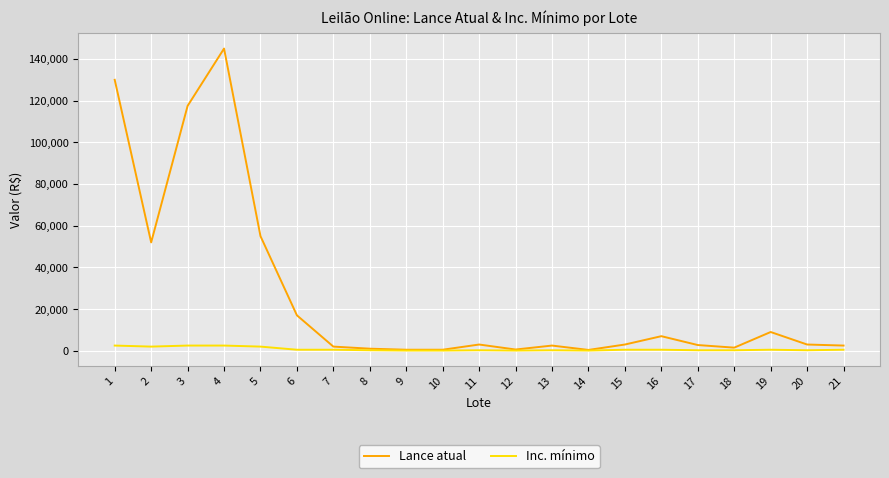

At how many categories does at least one series exceed 108246?

3